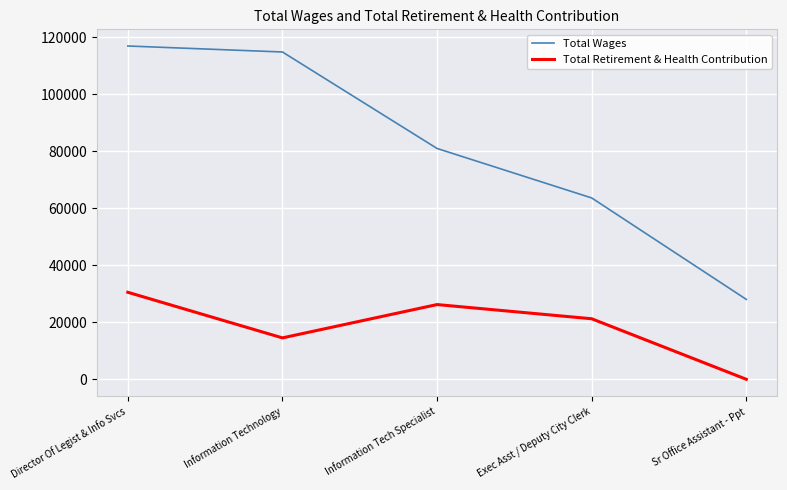

What is the average value of the Total Wages series?

80911